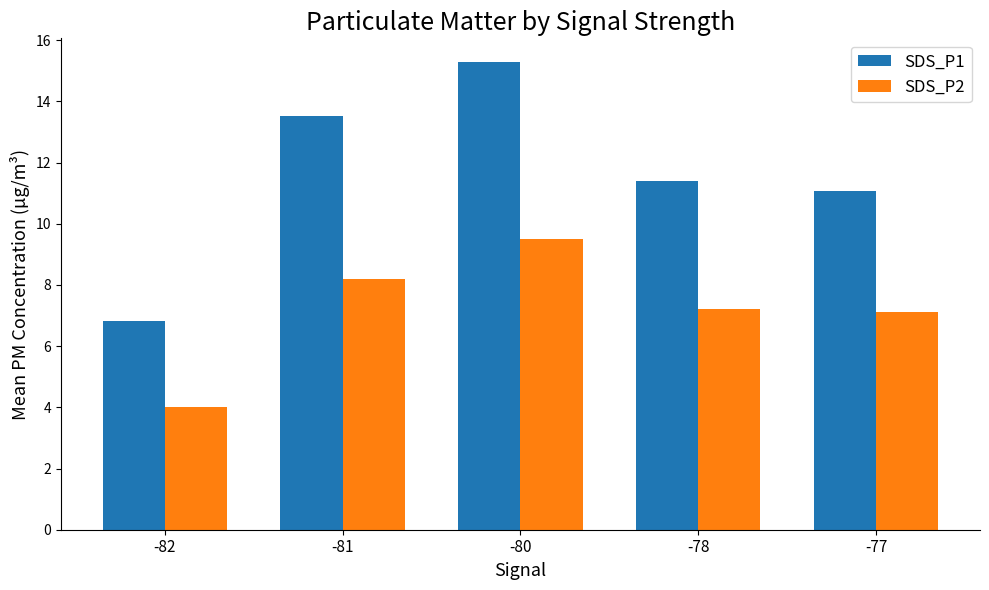

Reading left to right, list all the values displayed in this chart.

SDS_P1: -82=6.8	-81=13.5	-80=15.3	-78=11.4	-77=11.1
SDS_P2: -82=4.0	-81=8.2	-80=9.5	-78=7.2	-77=7.1